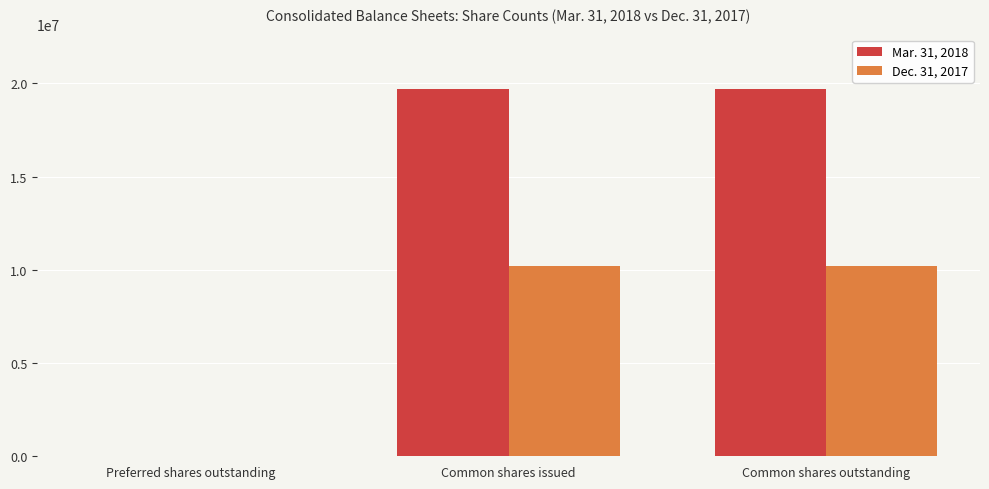

The Mar. 31, 2018 series shows 19668572 at Common shares issued. True or false?

True